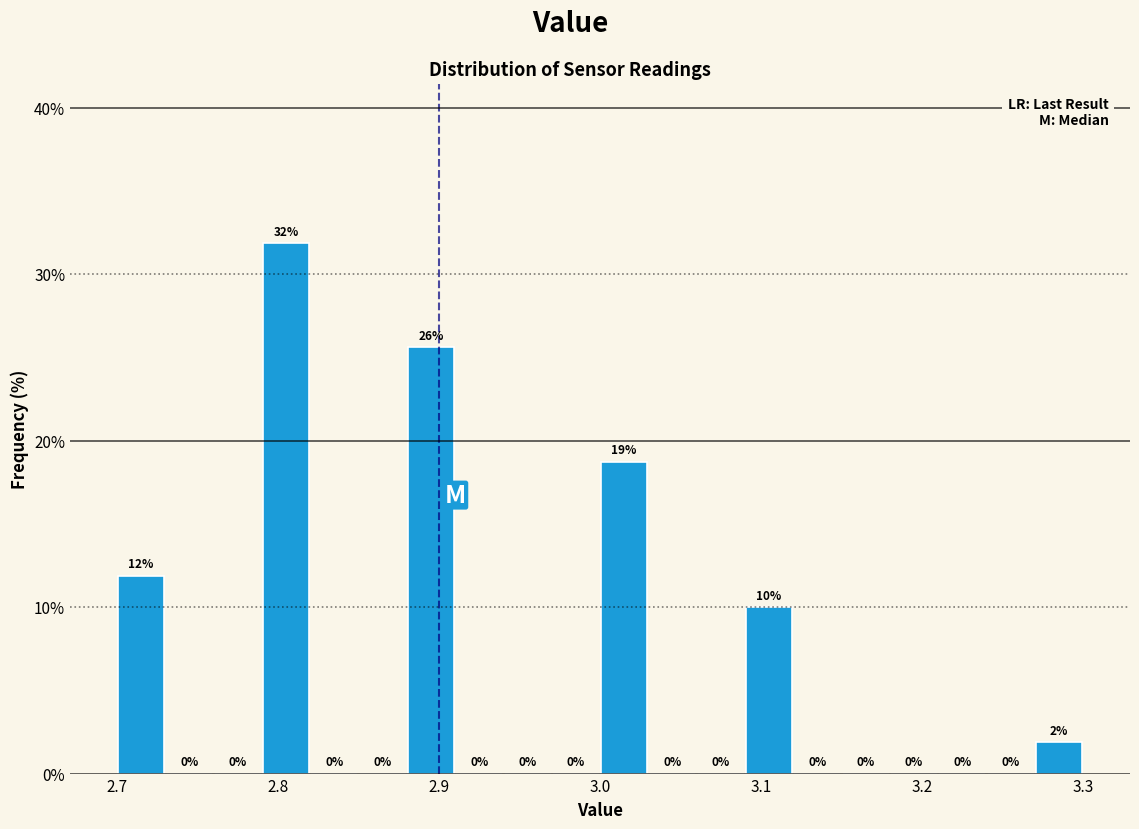

Around what value on the x-axis is the tallest bar? Give the approximate position of its centre, as read against the axis.

2.81